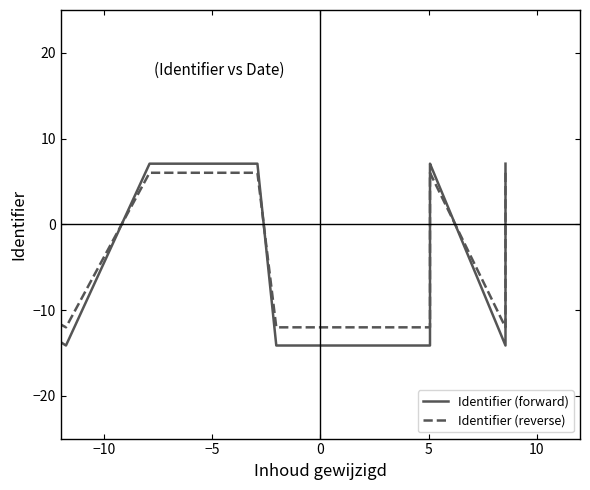

After their last crossing, which series has the higher values: Identifier (forward) or Identifier (reverse)?

Identifier (forward)